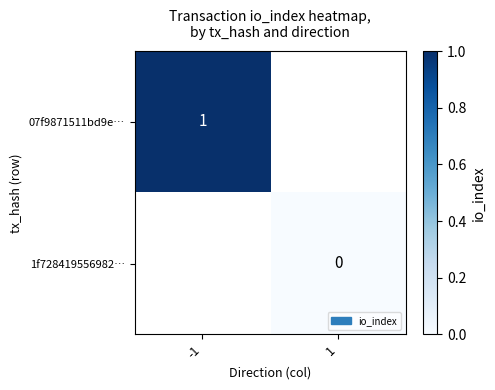

How many series are shown in this chart?

2